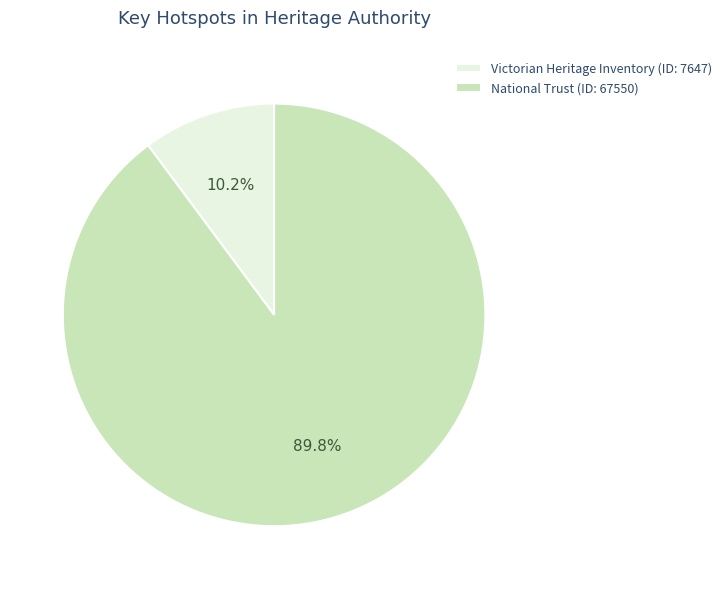

What percentage do National Trust (ID: 67550) and Victorian Heritage Inventory (ID: 7647) together represent?

100.0%